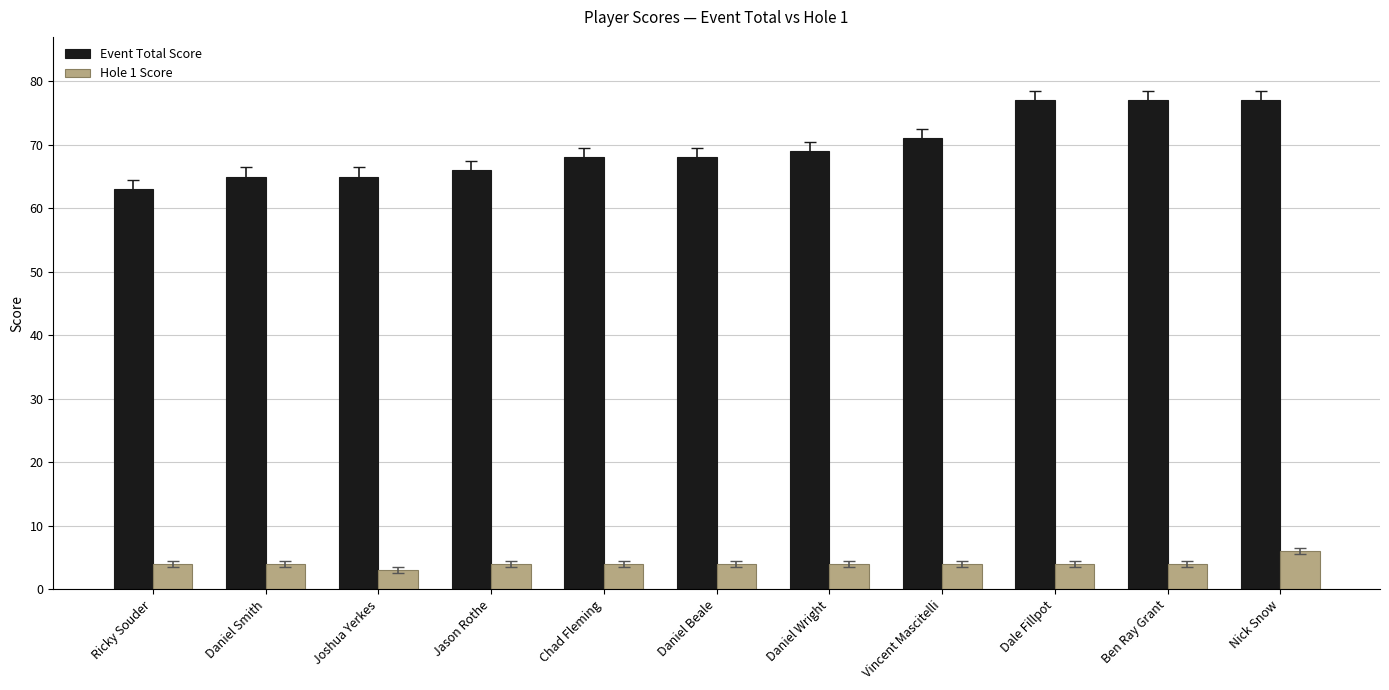

What is the approximate value of Hole 1 Score at Daniel Smith?

4